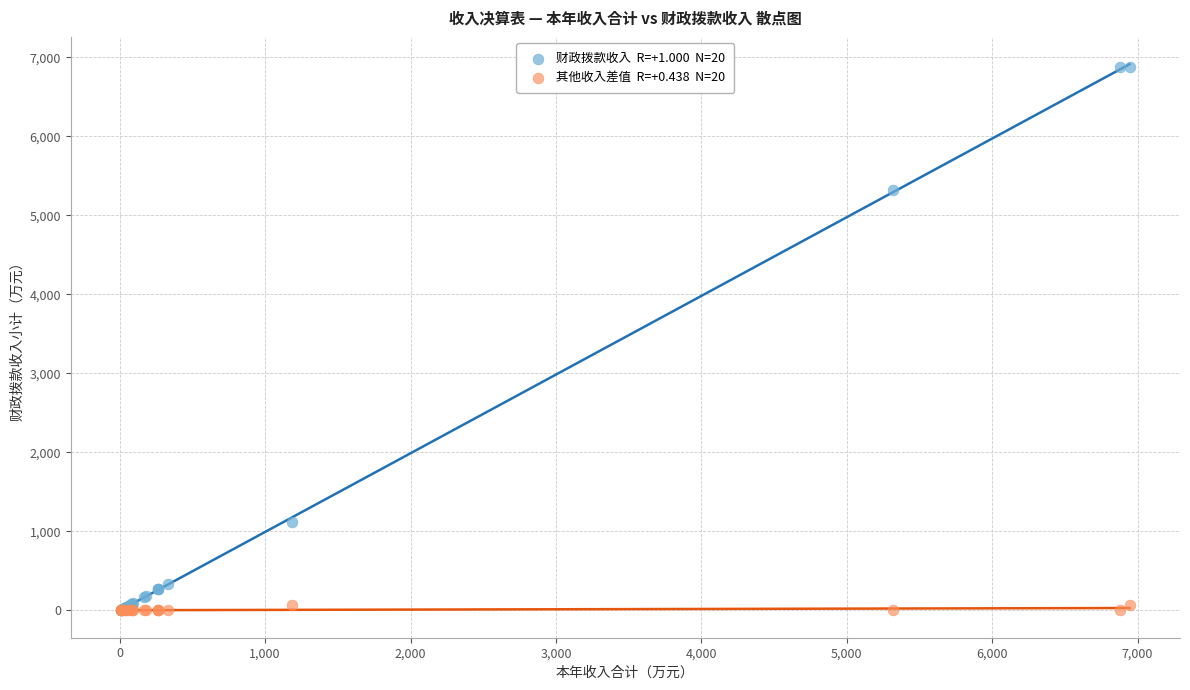

Across all series, what Y value is closest to 3438?

5320.4